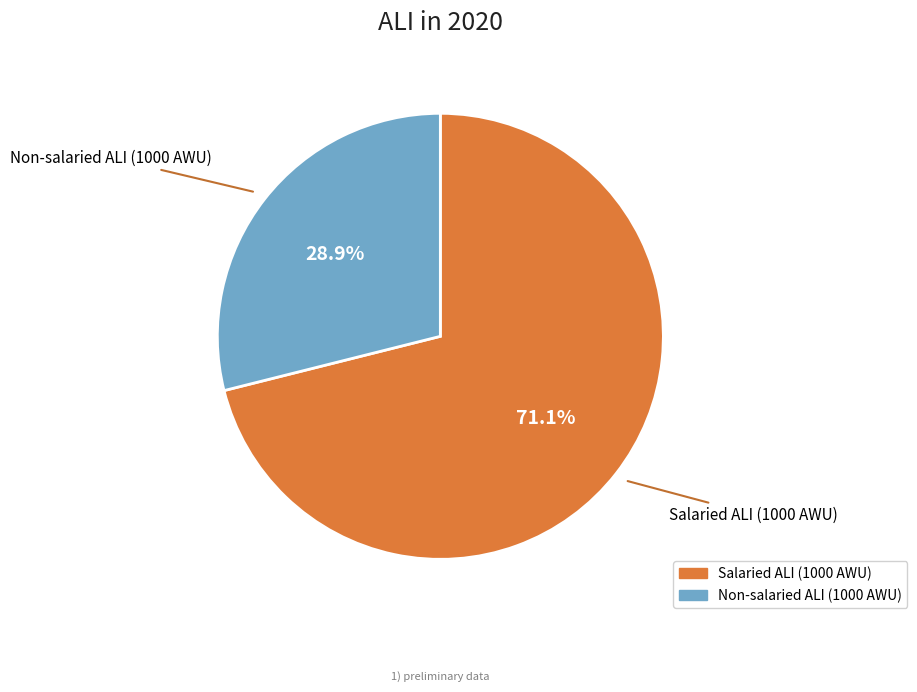

Approximately how many times larger is the value at Non-salaried ALI (1000 AWU) compared to Salaried ALI (1000 AWU)?

0.4